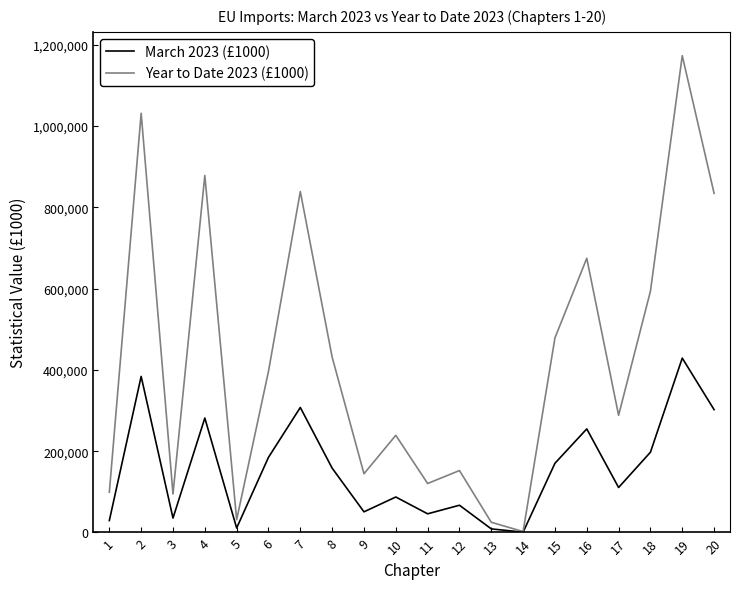

Which series has the largest total across all categories?

Year to Date 2023 (£1000)